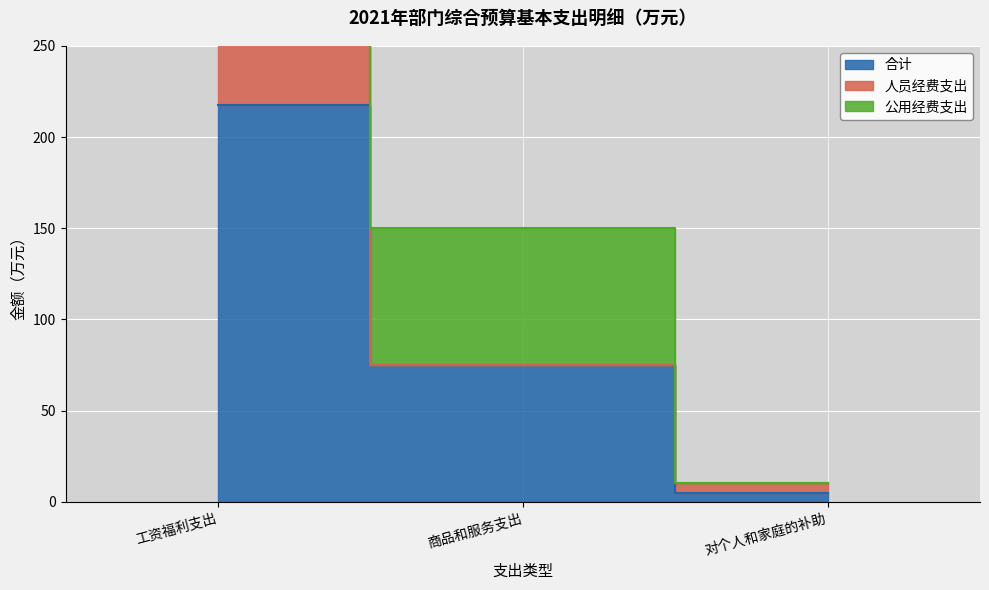

Is it true that 人员经费支出 equals 434.9 at 工资福利支出?

True